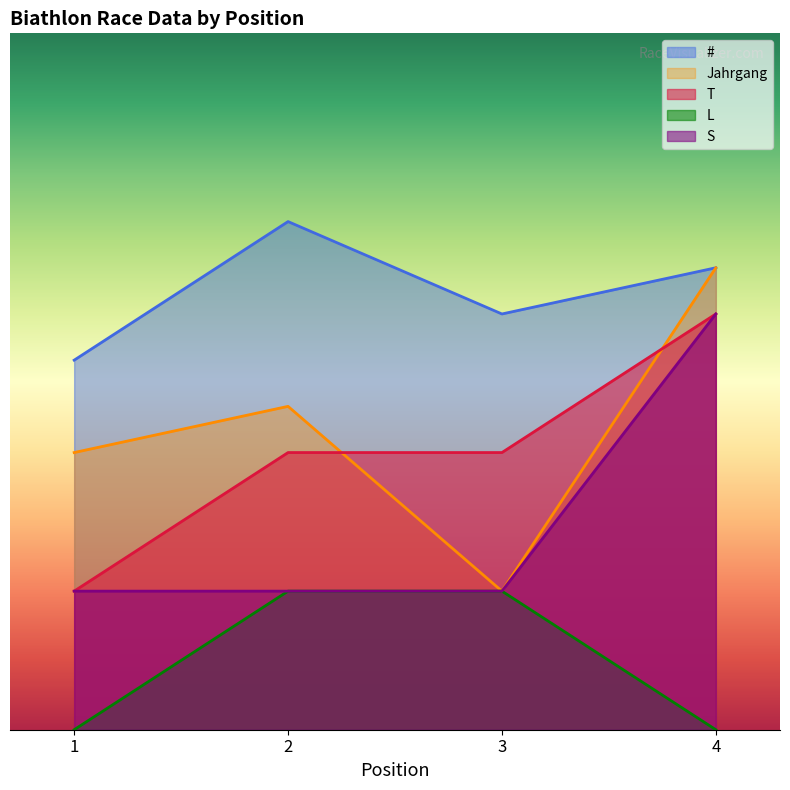

How many values in the L series are below 400?

2